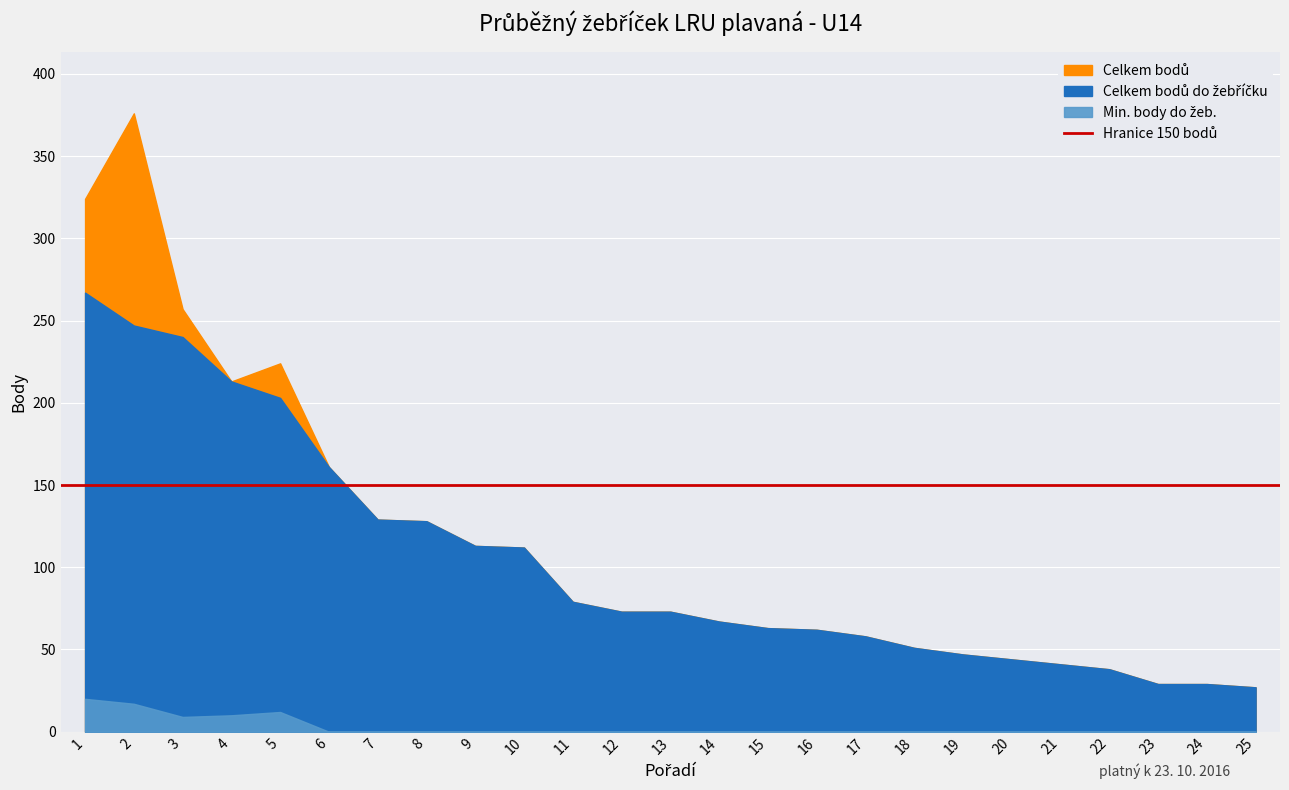

What is the difference between the Celkem bodů values at 1 and 14?

257